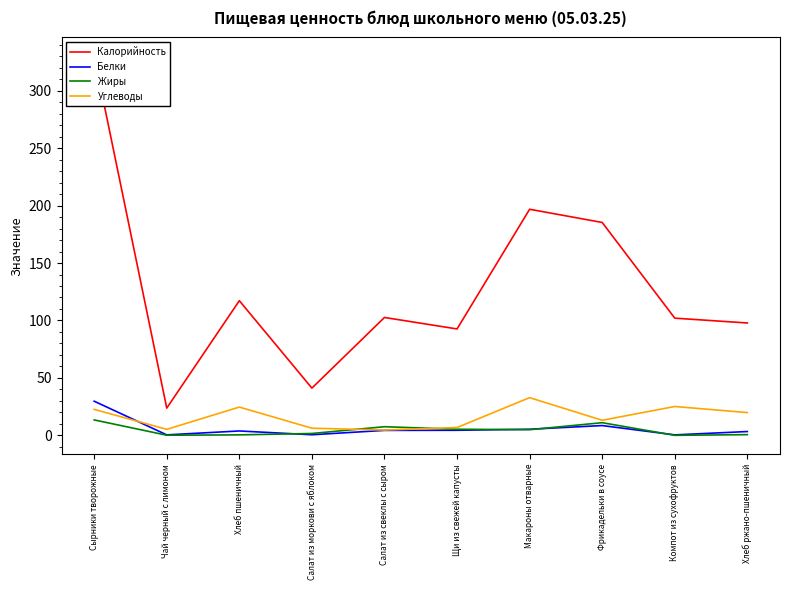

What position from the left is Щи из свежей капусты?

6